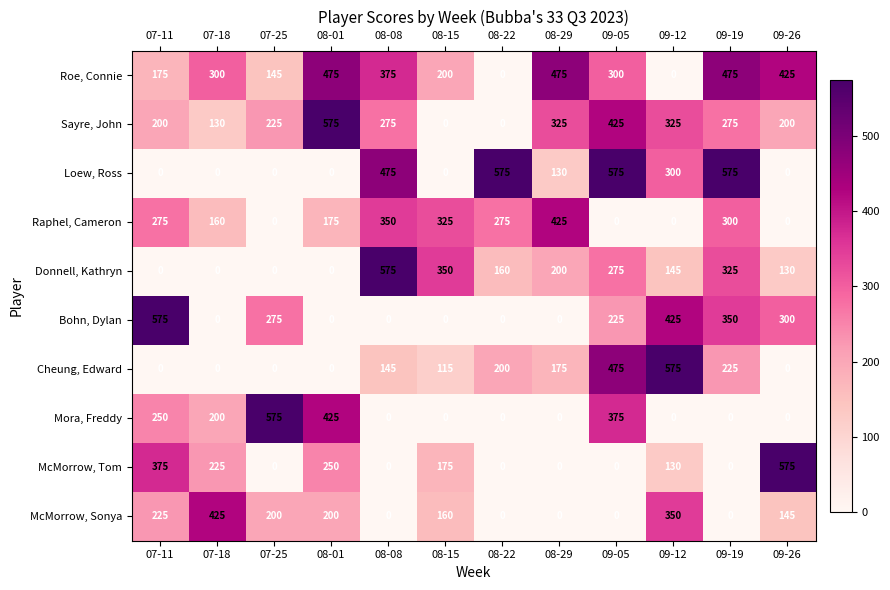

Is the value of Roe, Connie at 08-29 greater than the value of McMorrow, Tom at 08-15?

Yes